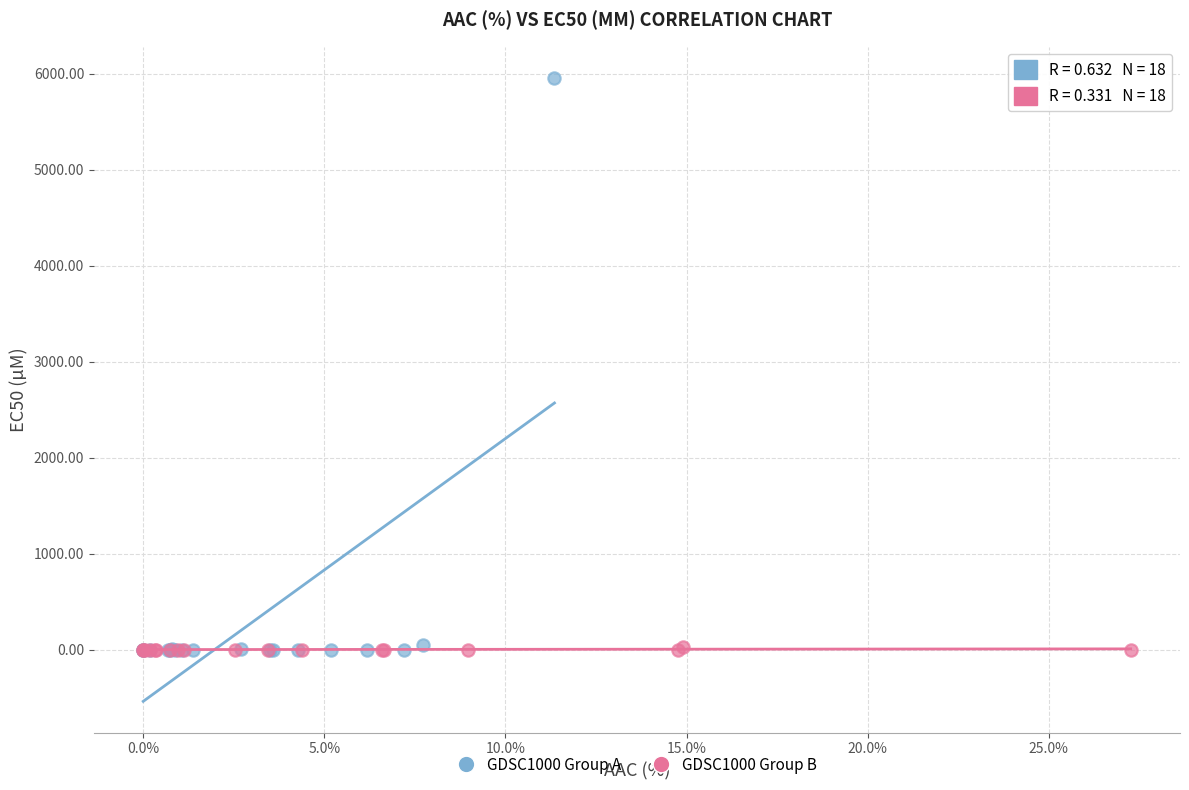

What are all the series names shown in the legend?

GDSC1000 Group A, GDSC1000 Group B